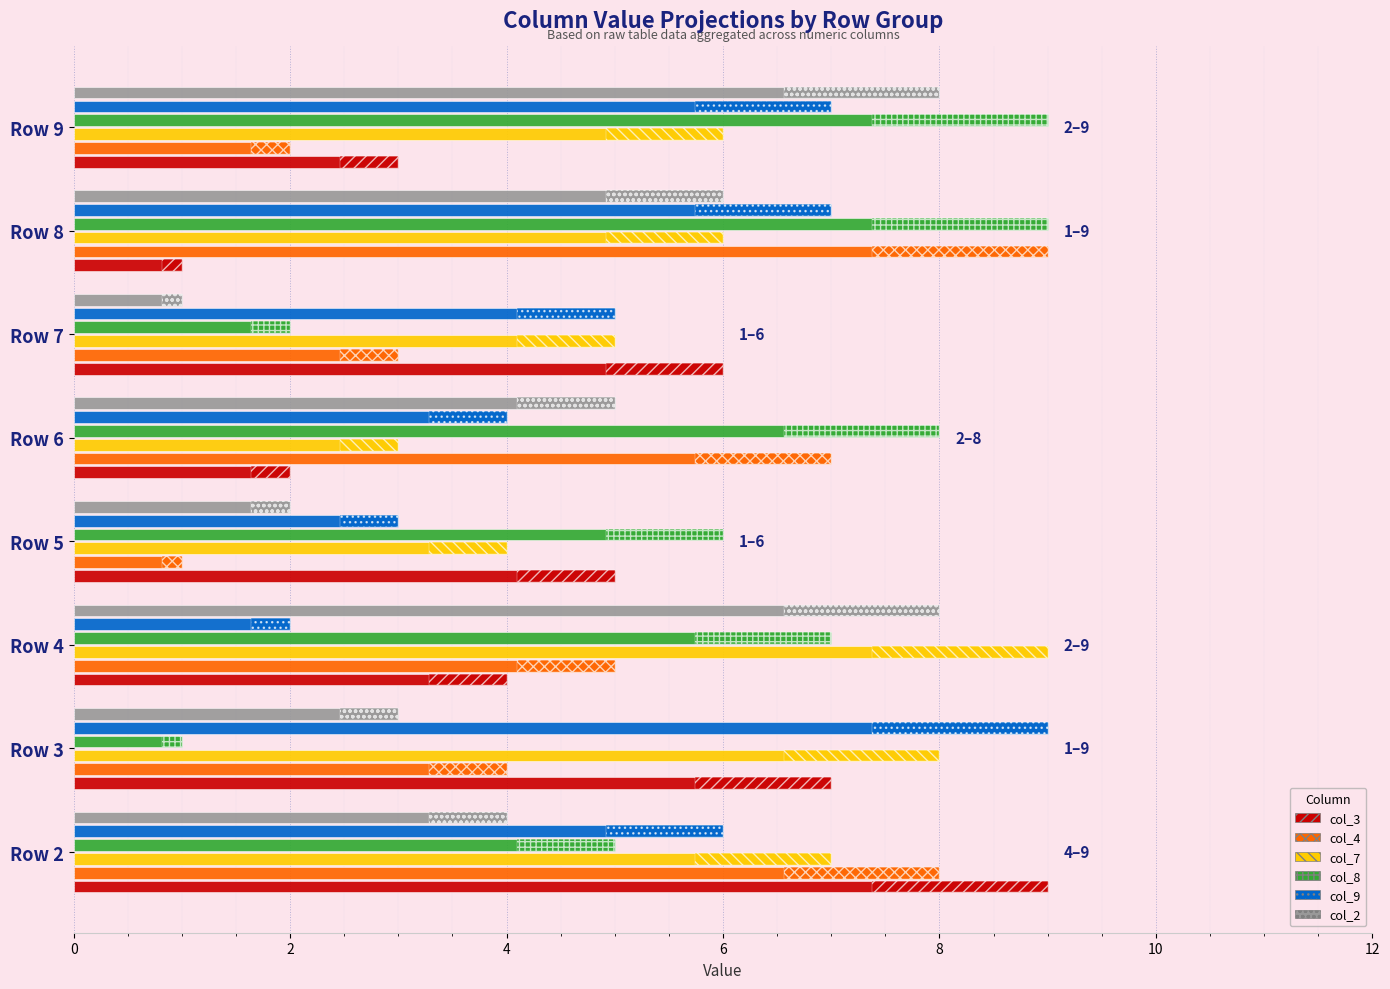

Count the number of categories in the chart.

8